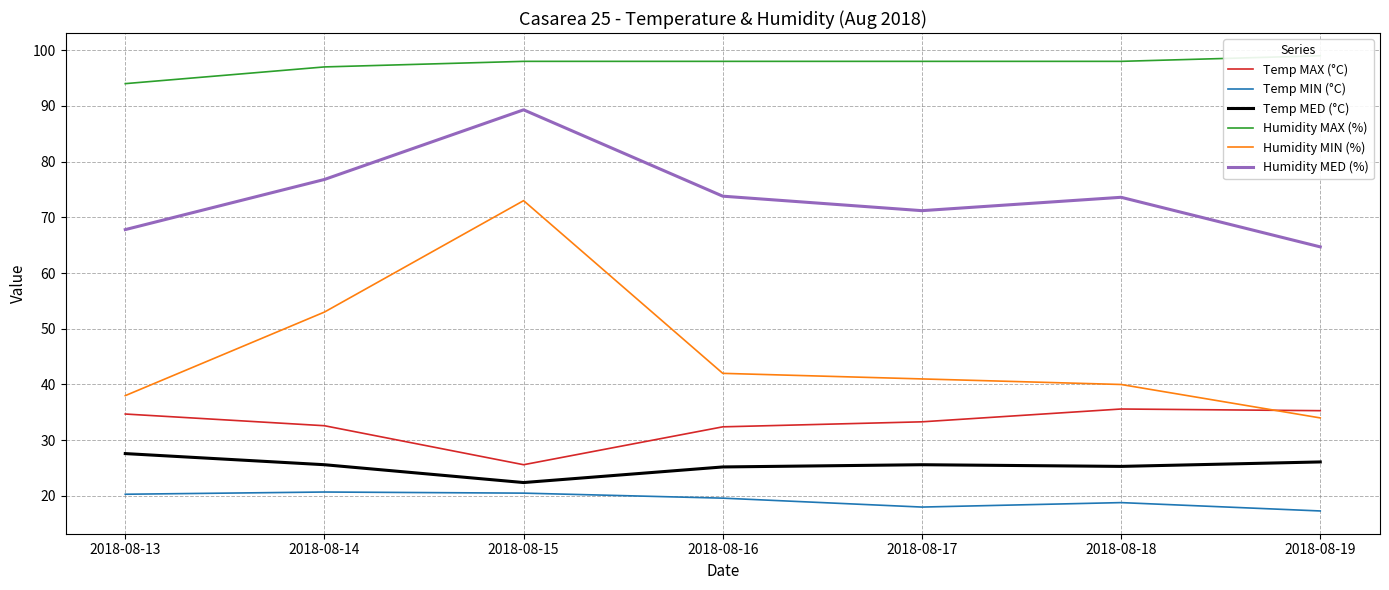

Reading left to right, transcribe all the data shown in this chart.

Temp MAX (°C): 34.7	32.6	25.6	32.4	33.3	35.6	35.3
Temp MIN (°C): 20.3	20.7	20.5	19.6	18.0	18.8	17.3
Temp MED (°C): 27.6	25.6	22.4	25.2	25.6	25.3	26.1
Humidity MAX (%): 94.0	97.0	98.0	98.0	98.0	98.0	99.0
Humidity MIN (%): 38.0	53.0	73.0	42.0	41.0	40.0	34.0
Humidity MED (%): 67.8	76.8	89.3	73.8	71.2	73.6	64.7